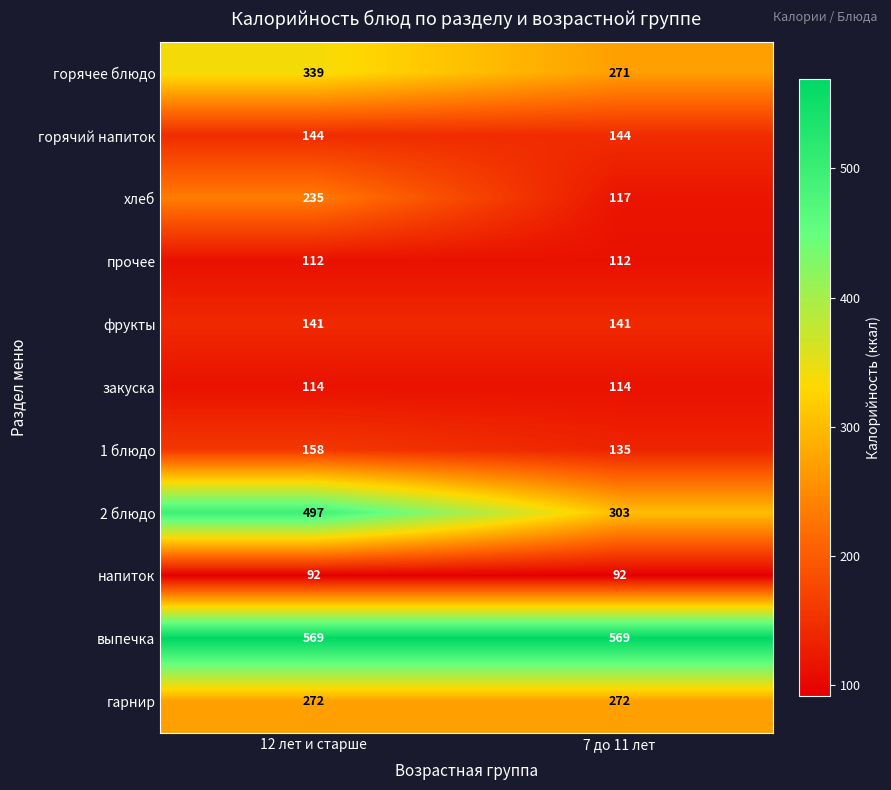

What is the greatest value displayed?

569